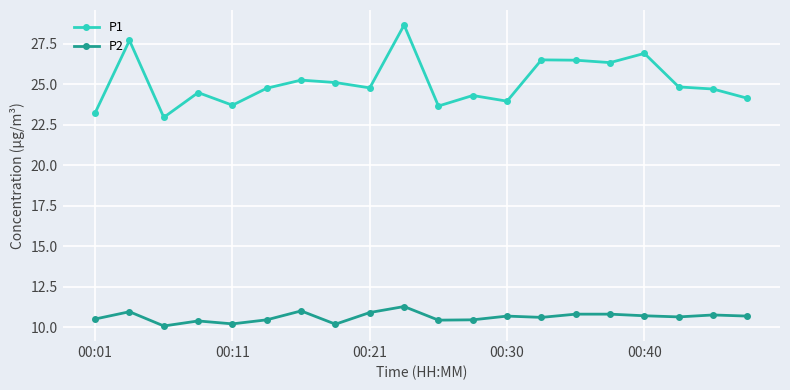

What is the sum of all P2 values?

212.4